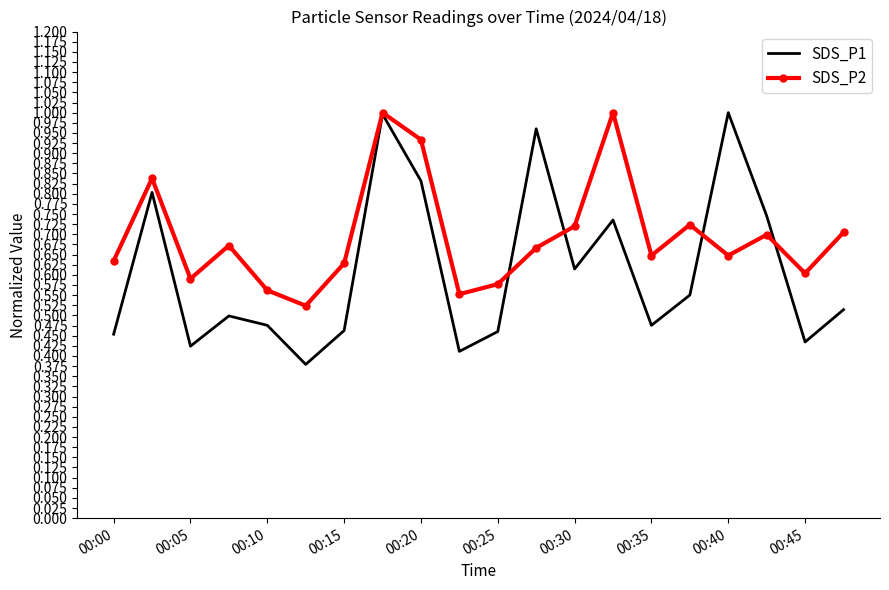

In SDS_P2, how many points are higher than both neighbors (excluding endpoints)?

6